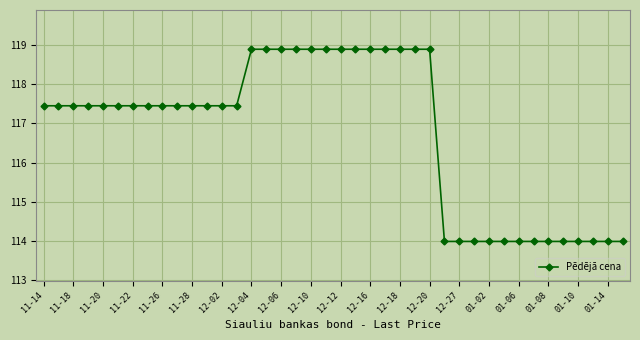

What is the value of the 19th point from the left?

118.9